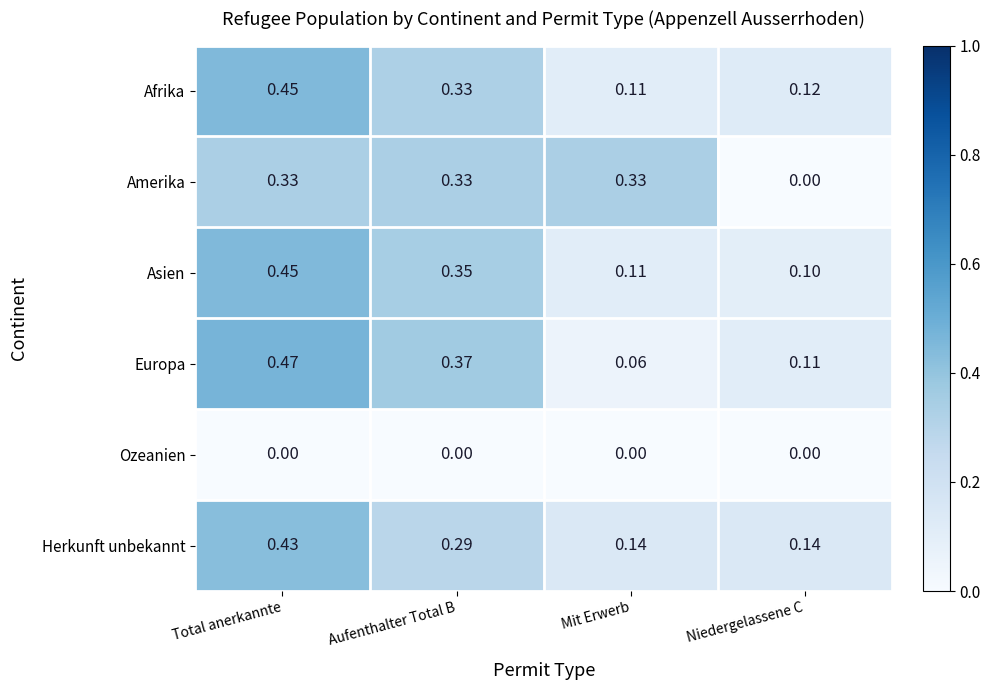

At which label is Europa closest to 0?

Mit Erwerb